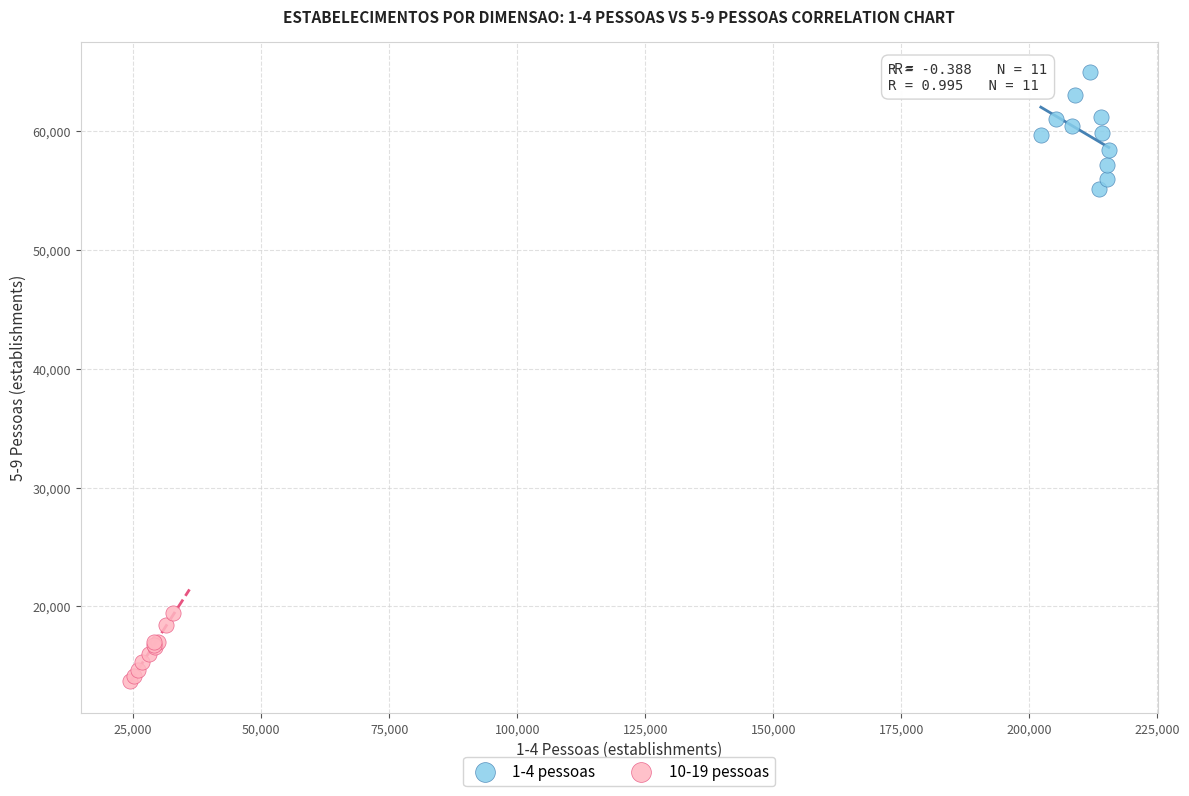

Which series has the largest Y range (max minus min)?

1-4 pessoas